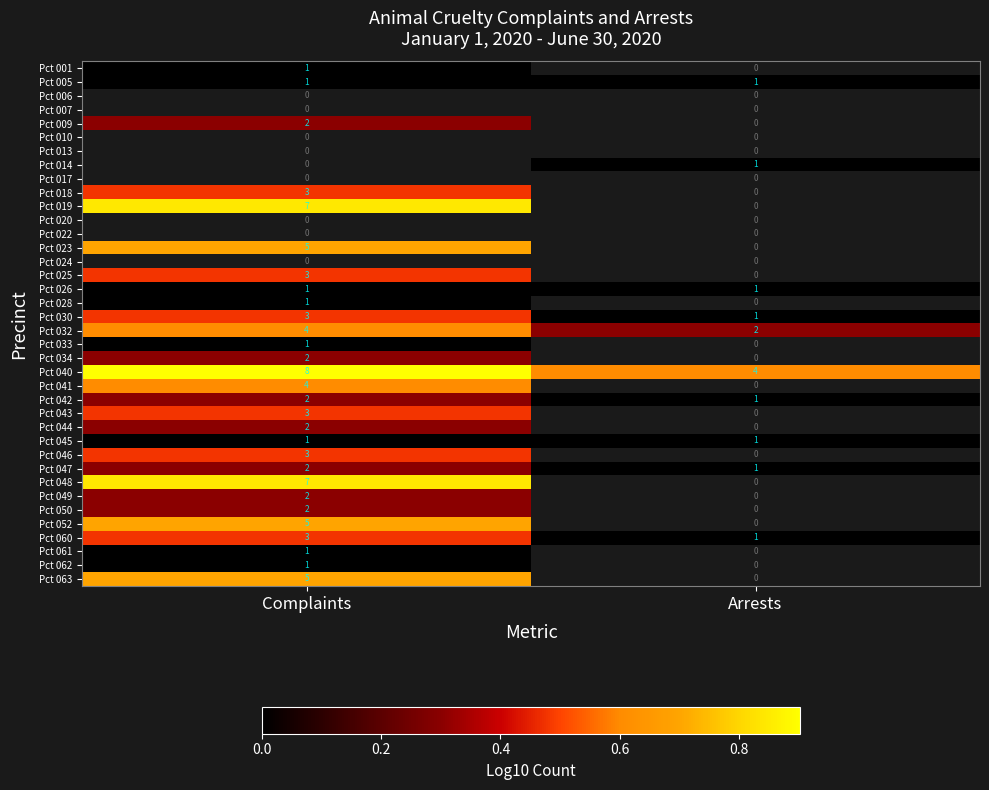

True or false: Pct 005 has a value of 1 at Arrests.

True